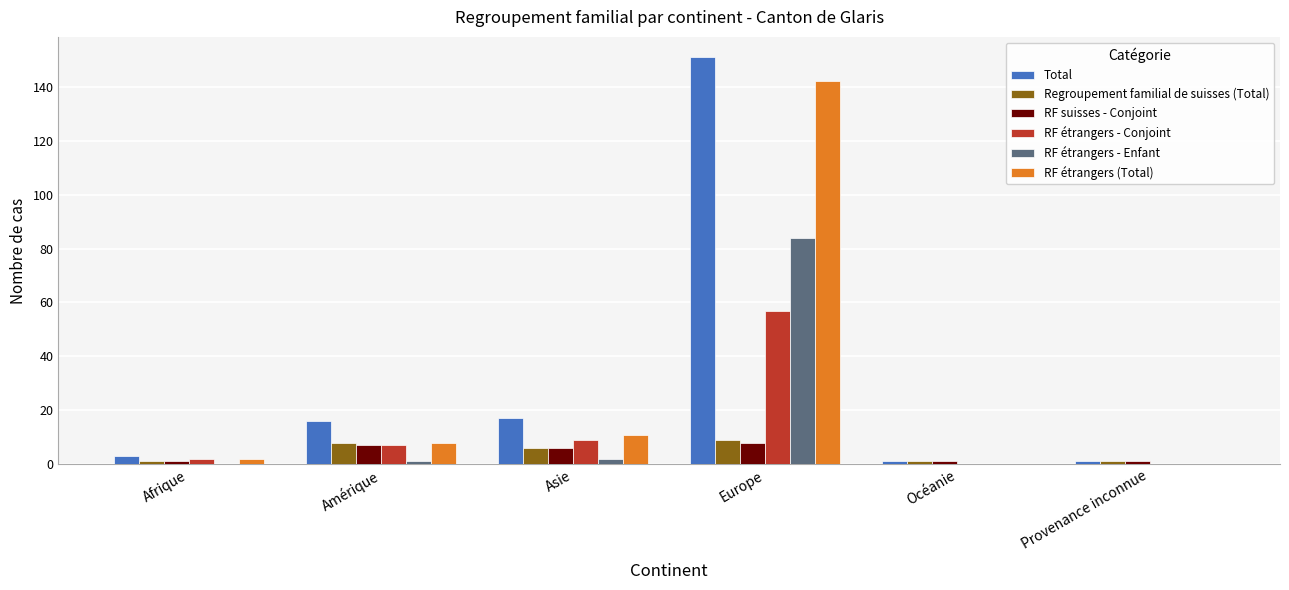

What is the spread (max minus min) of values at Europe?

143